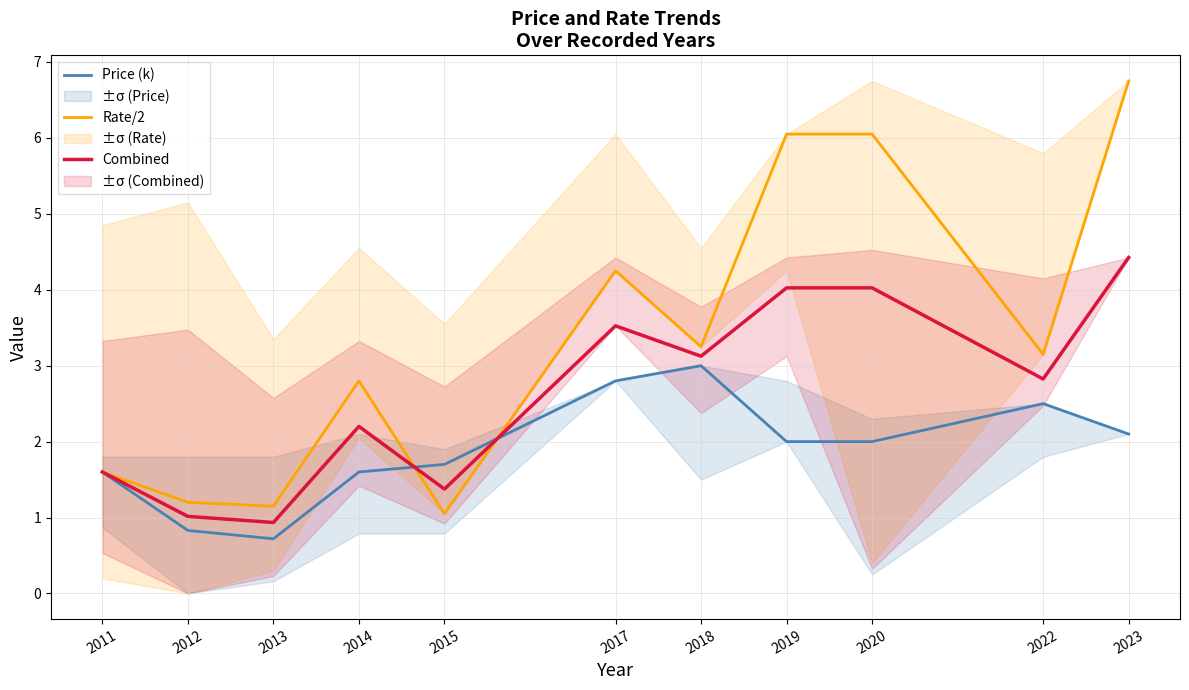

The Rate/2 series shows 6.0 at 2019. True or false?

True